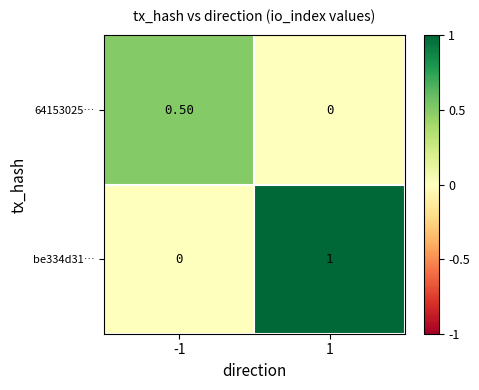

What is the difference between the 64153025… values at -1 and 1?

0.5